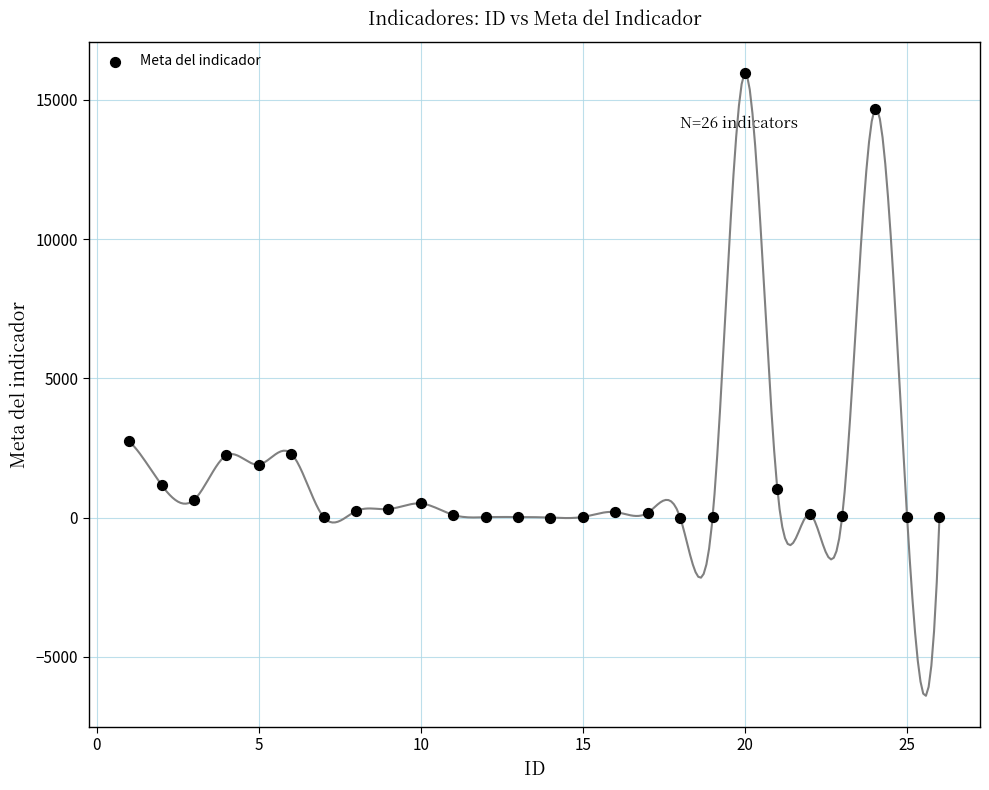

What Y value in the scatter plot is closest to 7987?

2738